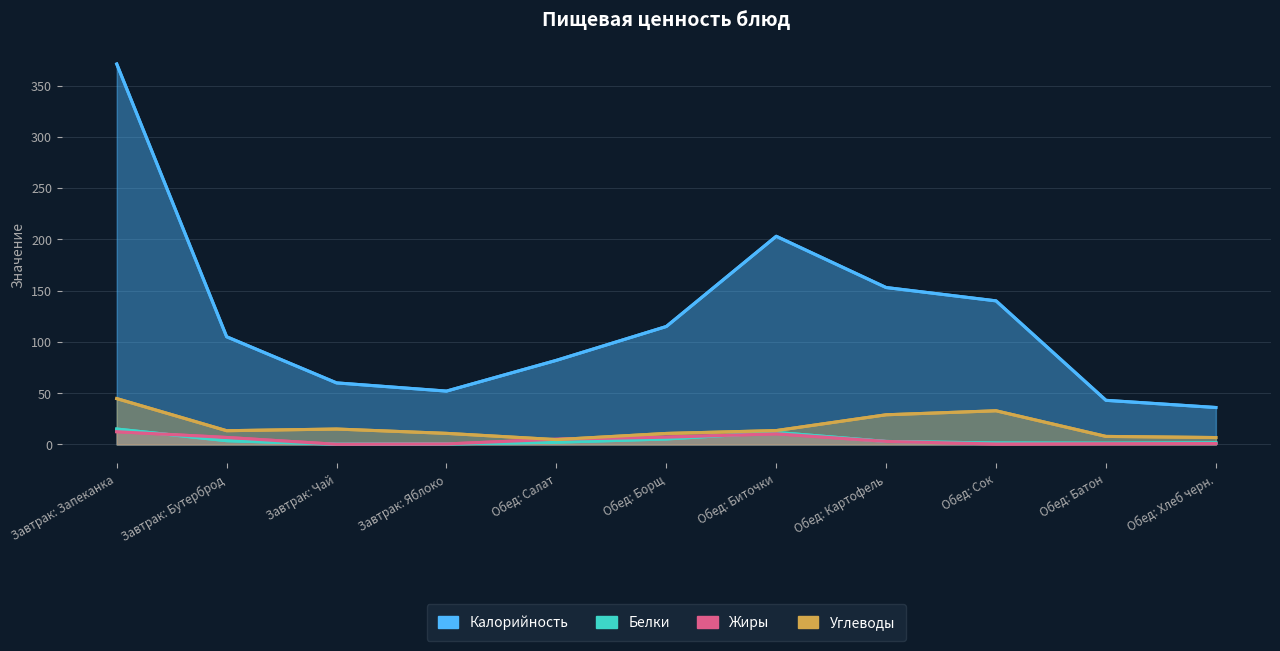

What is the label of the 7th point from the left?

Обед: Биточки